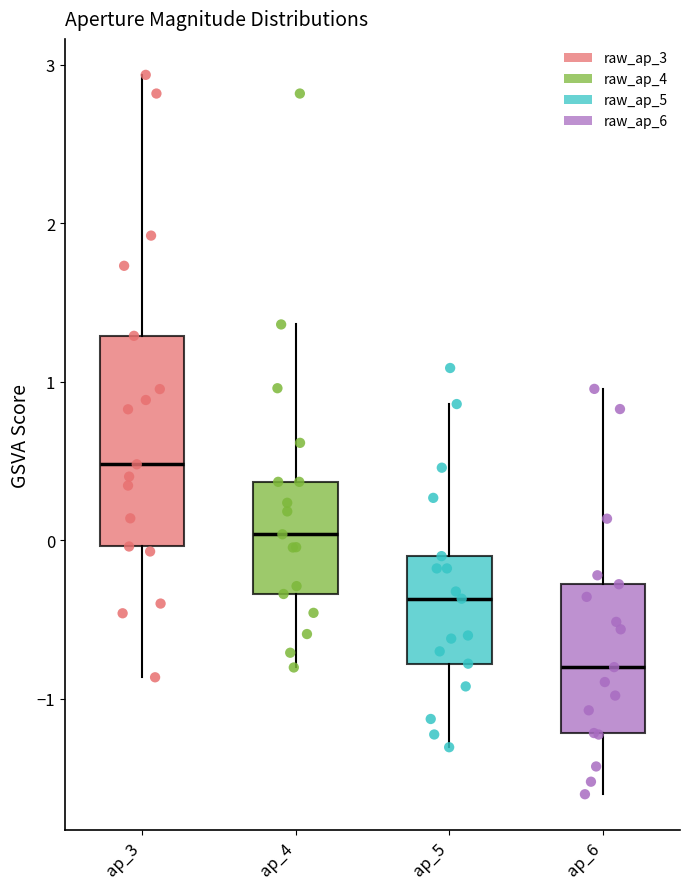

Reading left to right, transcribe this box plot: for each box, give where its median line is, the range the box spans, and where its two whiskers end, as read against the y-axis. The values are not printed on the chart, so give them approximately, as read against the axis.

ap_3: median 0.5, box 0.0 to 1.3, whiskers -0.9 to 2.9
ap_4: median 0.0, box -0.3 to 0.4, whiskers -0.8 to 1.4
ap_5: median -0.4, box -0.8 to -0.1, whiskers -1.3 to 0.9
ap_6: median -0.8, box -1.2 to -0.3, whiskers -1.6 to 1.0